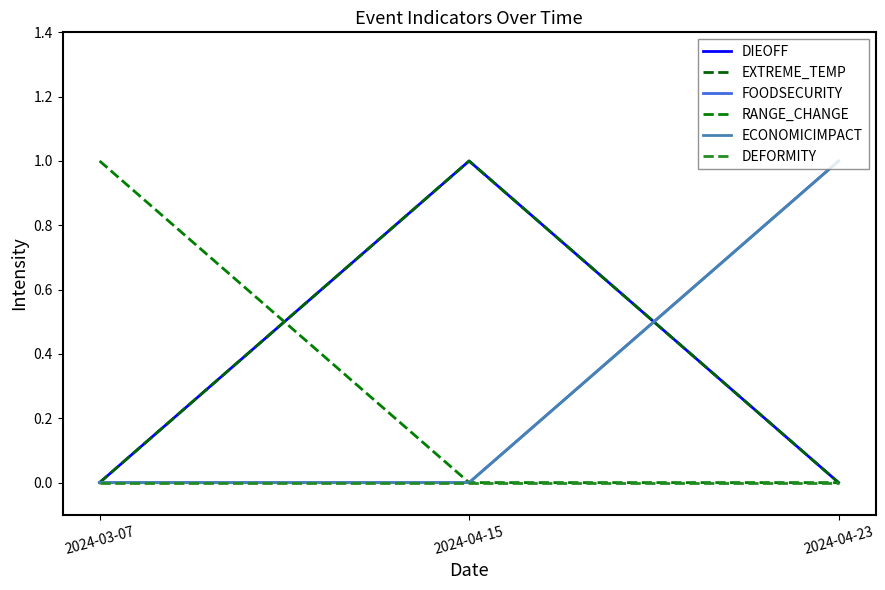

What is the label of the 3rd point from the left?

2024-04-23